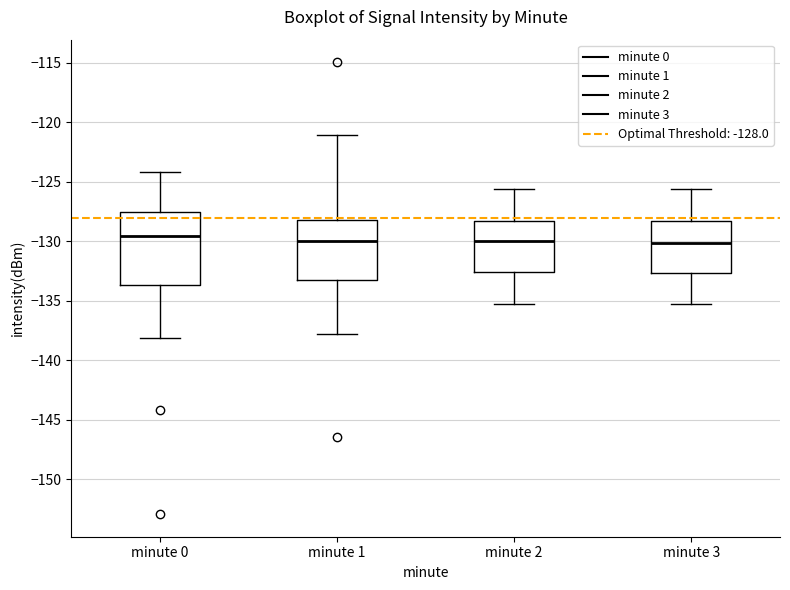

Reading left to right, transcribe this box plot: for each box, give where its median line is, the range the box spans, and where its two whiskers end, as read against the y-axis. The values are not printed on the chart, so give them approximately, as read against the axis.

minute 0: median -129.5, box -133.5 to -127.5, whiskers -138.0 to -124.0
minute 1: median -130.0, box -133.5 to -128.0, whiskers -138.0 to -121.0
minute 2: median -130.0, box -132.5 to -128.5, whiskers -135.5 to -125.5
minute 3: median -130.0, box -132.5 to -128.5, whiskers -135.5 to -125.5